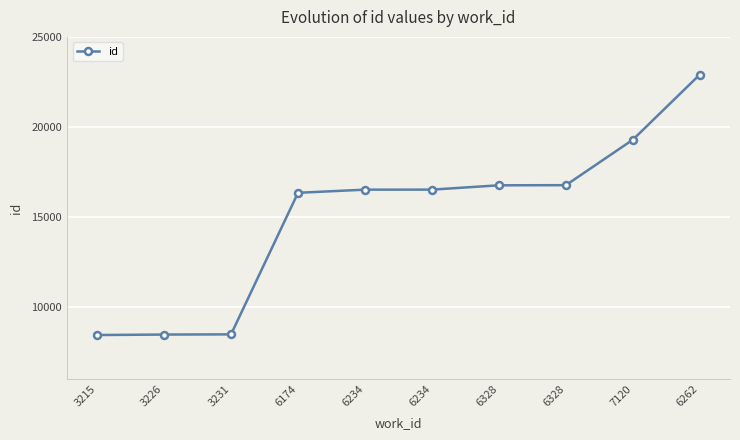

What is the ratio of the value at 6328 to the value at 7120?

0.9